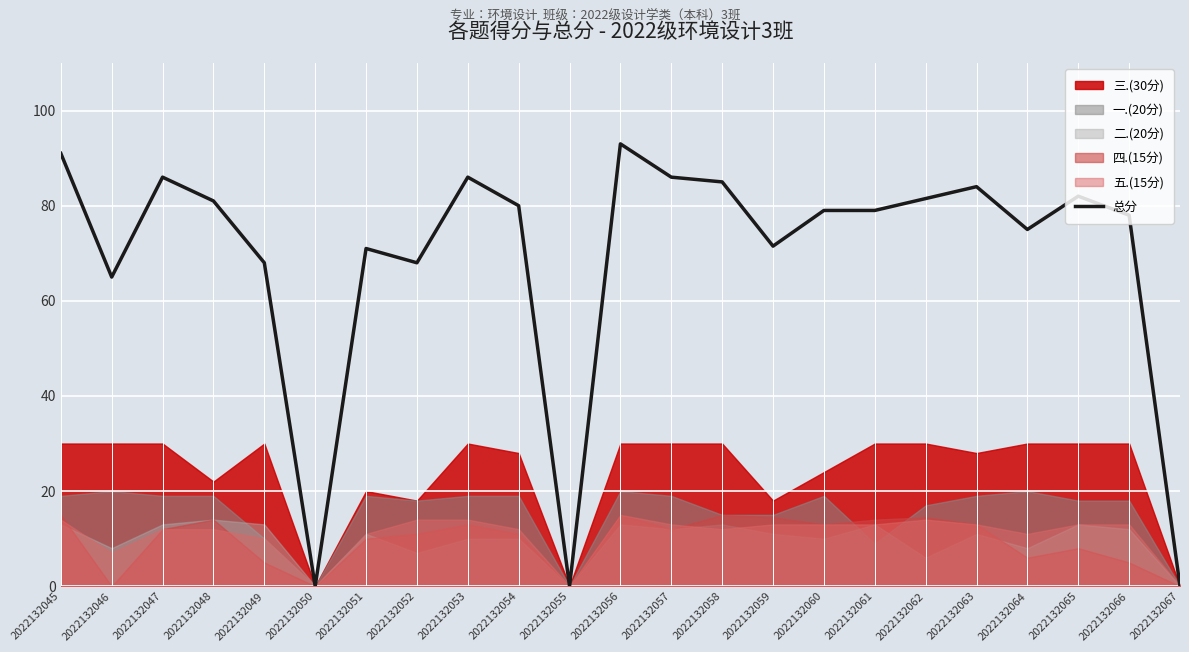

Between 2022132048 and 2022132049, which is larger?

2022132048